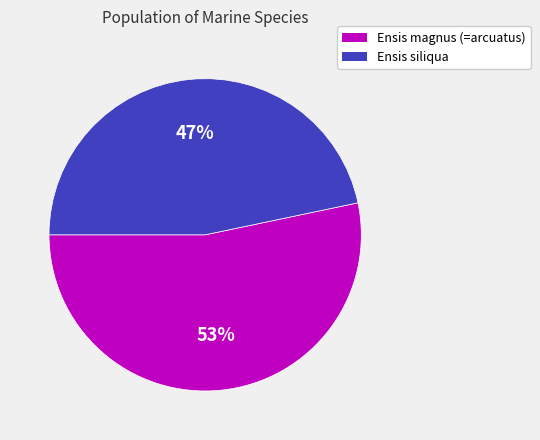

Is the sum of Ensis siliqua and Ensis magnus (=arcuatus) greater than half?

Yes